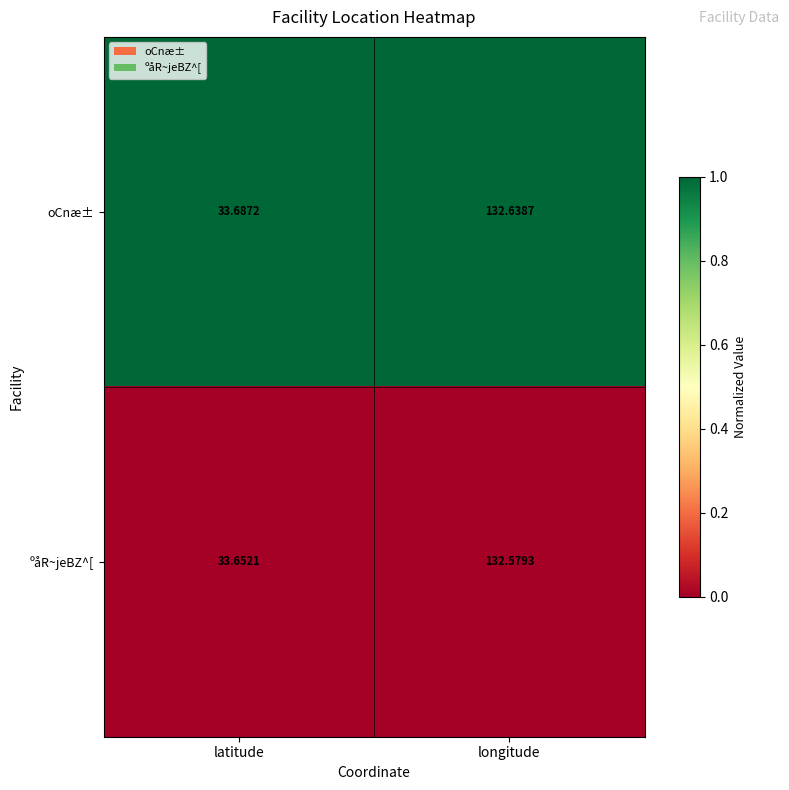

What is the greatest value displayed?

132.6